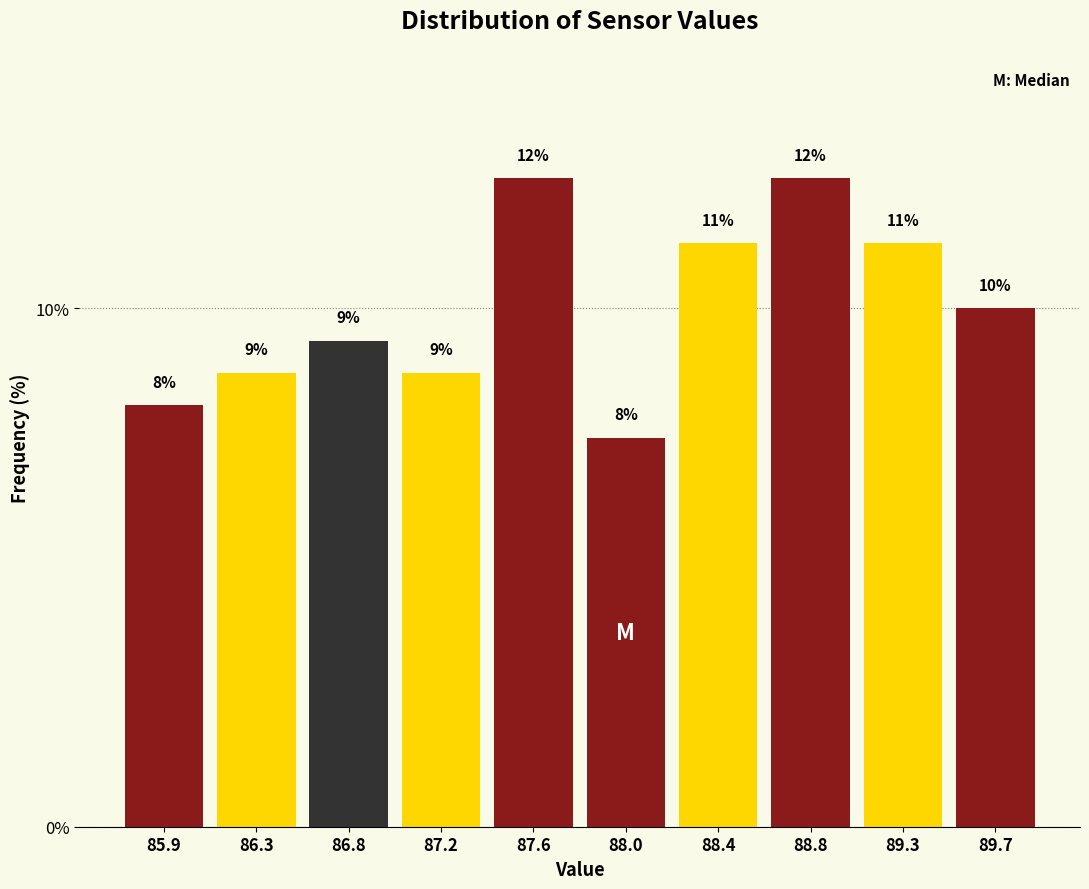

Does the chart contain any negative values?

No